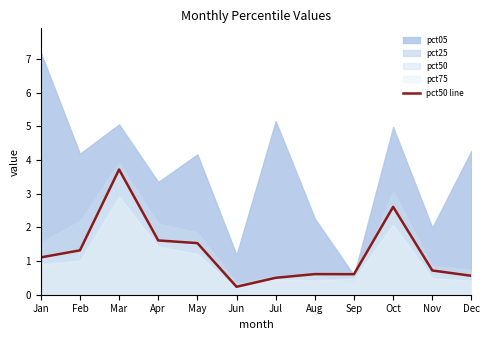

Rank the categories by value from lowest to highest.

Jun, Jul, Dec, Sep, Aug, Nov, Jan, Feb, May, Apr, Oct, Mar